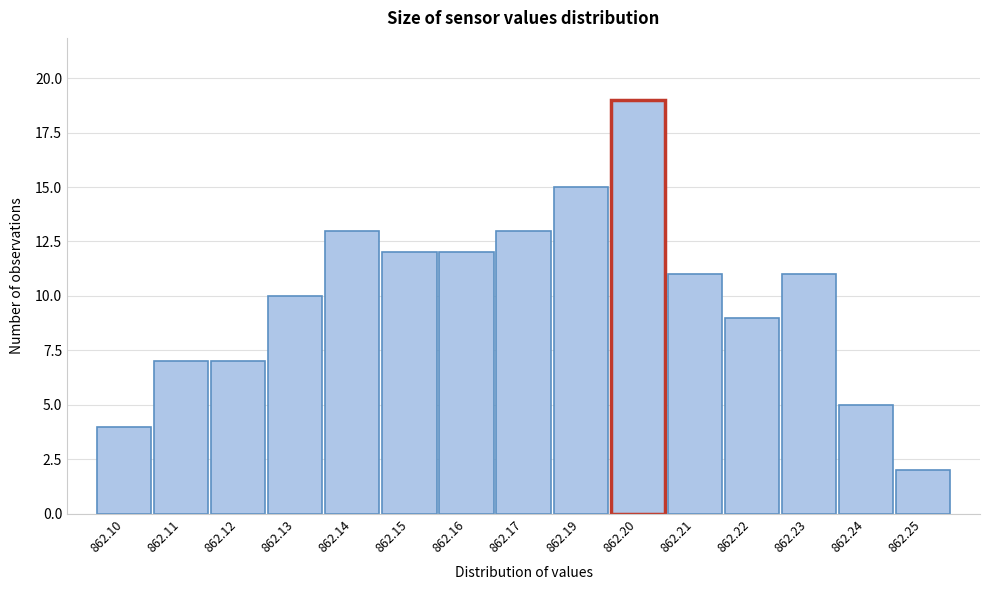

Reading right to left, what are all the values shown in this chart?

2	5	11	9	11	19	15	13	12	12	13	10	7	7	4